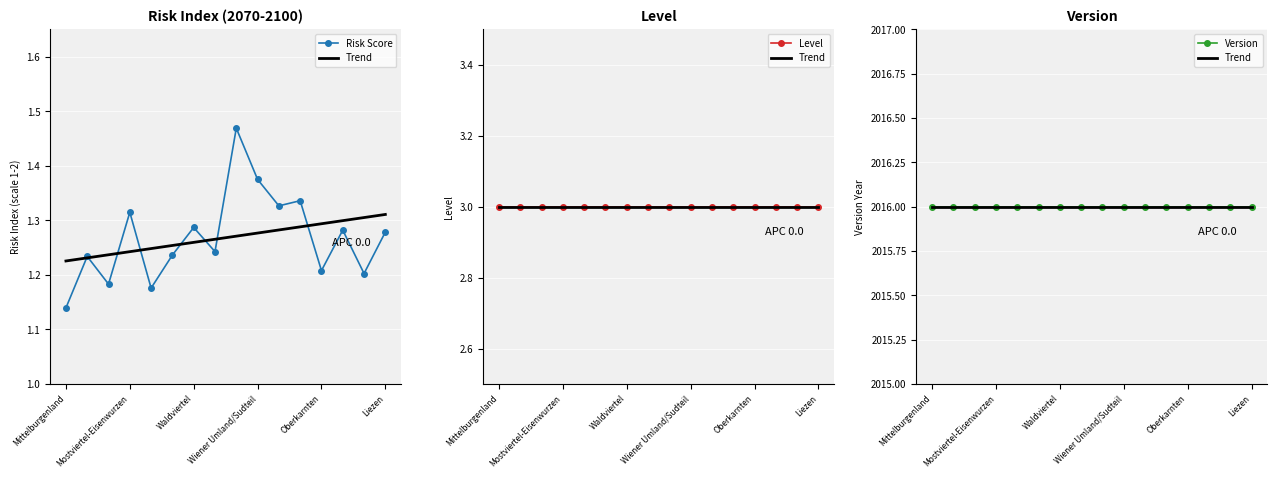

True or false: Level and Risk Score intersect in this chart.

False